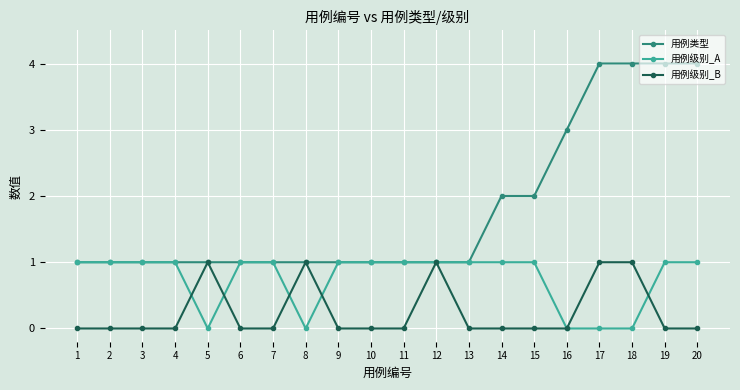

Which series has the largest range (max minus min)?

用例类型